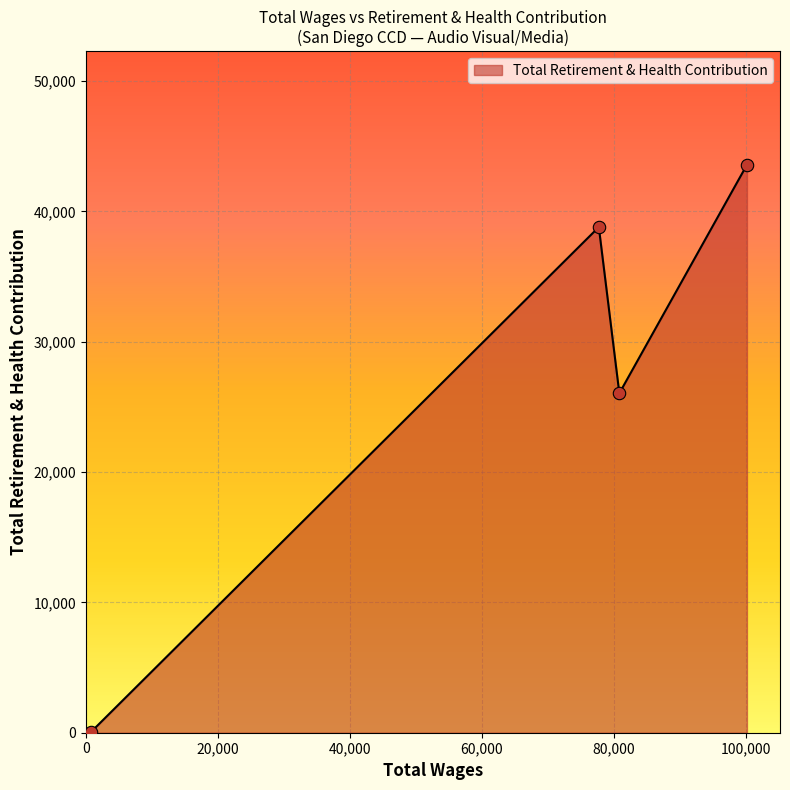

What is the maximum value shown in the chart?

43573